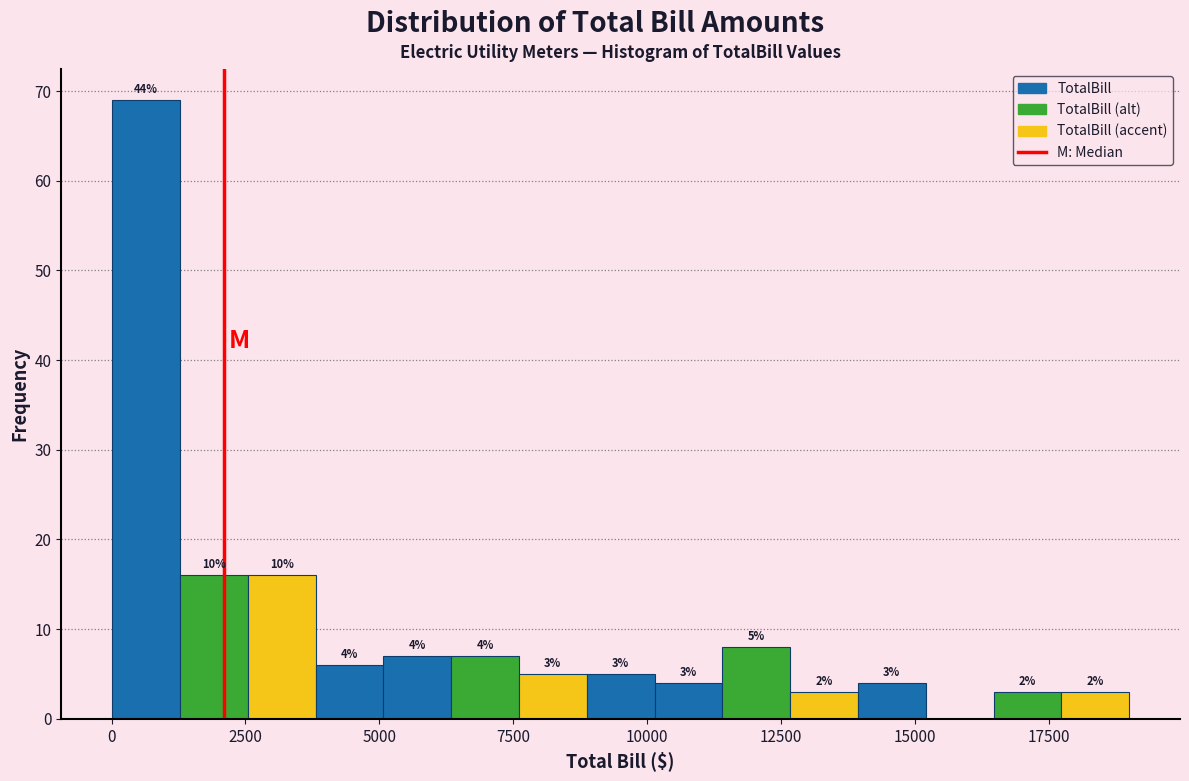

Around what value on the x-axis is the tallest bar? Give the approximate position of its centre, as read against the axis.

500